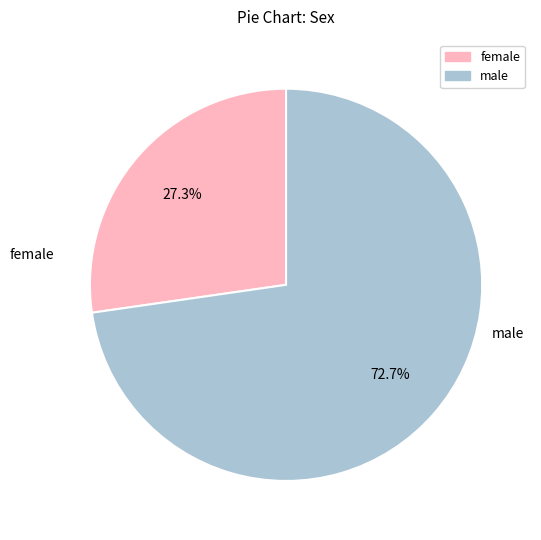

What percentage do female and male together represent?

100.0%